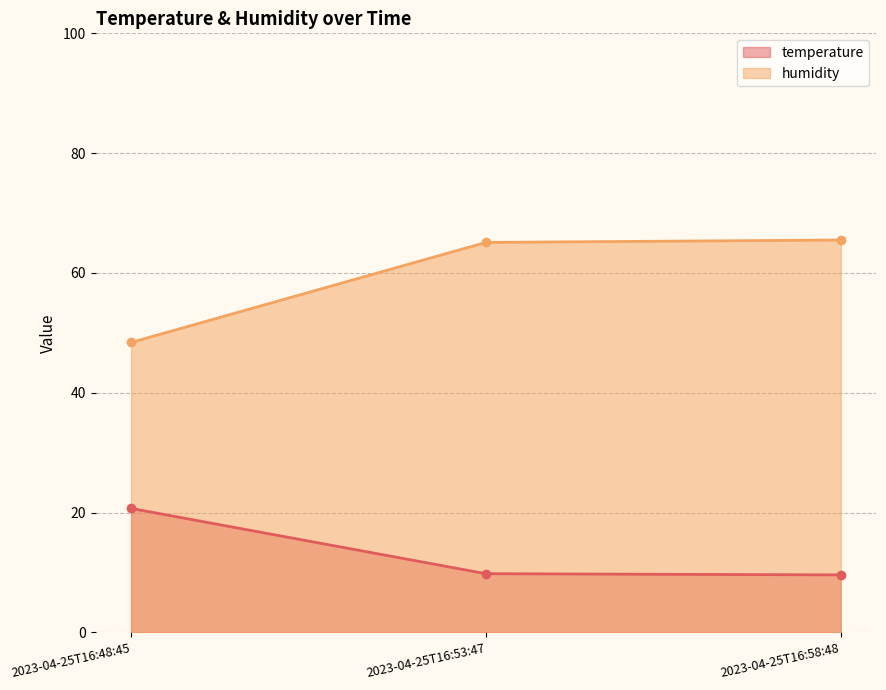

What is the spread (max minus min) of values at 2023-04-25T16:53:47?

55.3